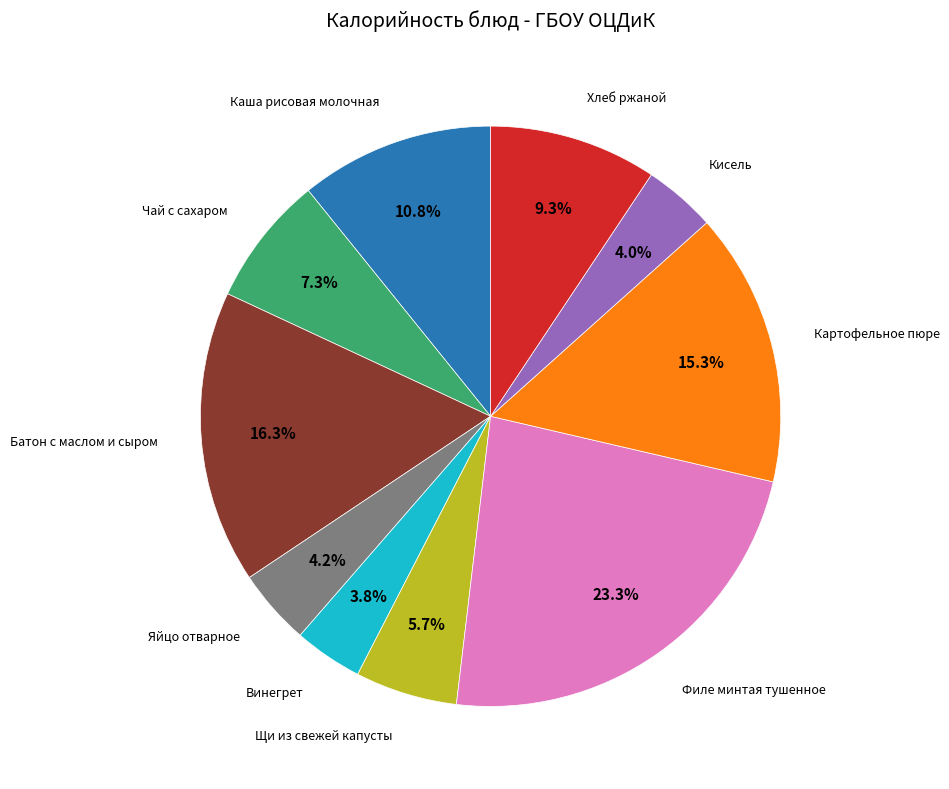

Is Картофельное пюре the majority of the pie?

No